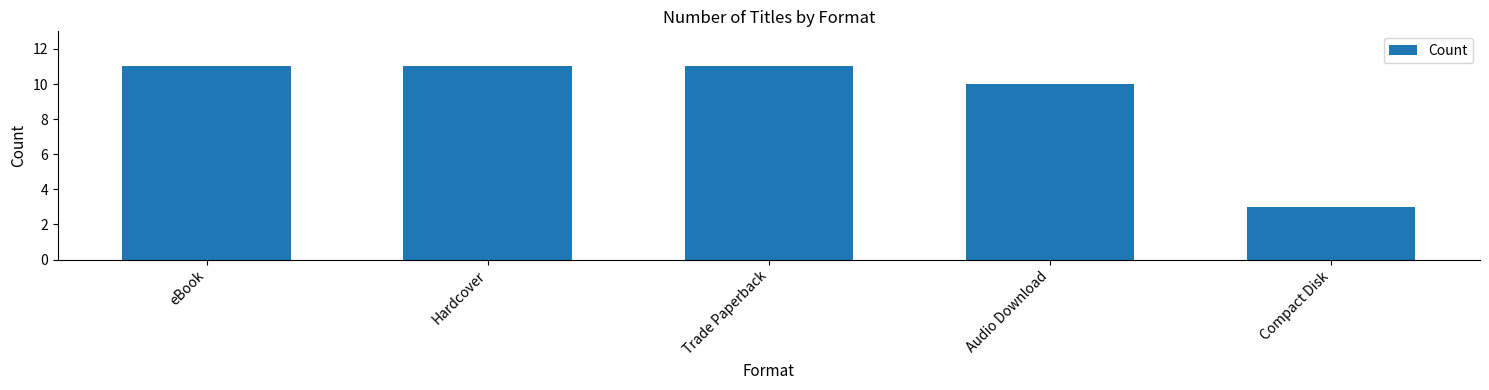

What position from the left is Hardcover?

2